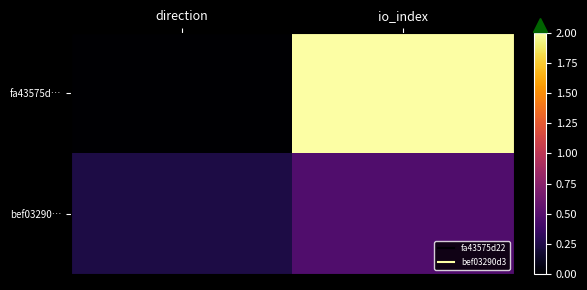

How many data points does each series have?

2